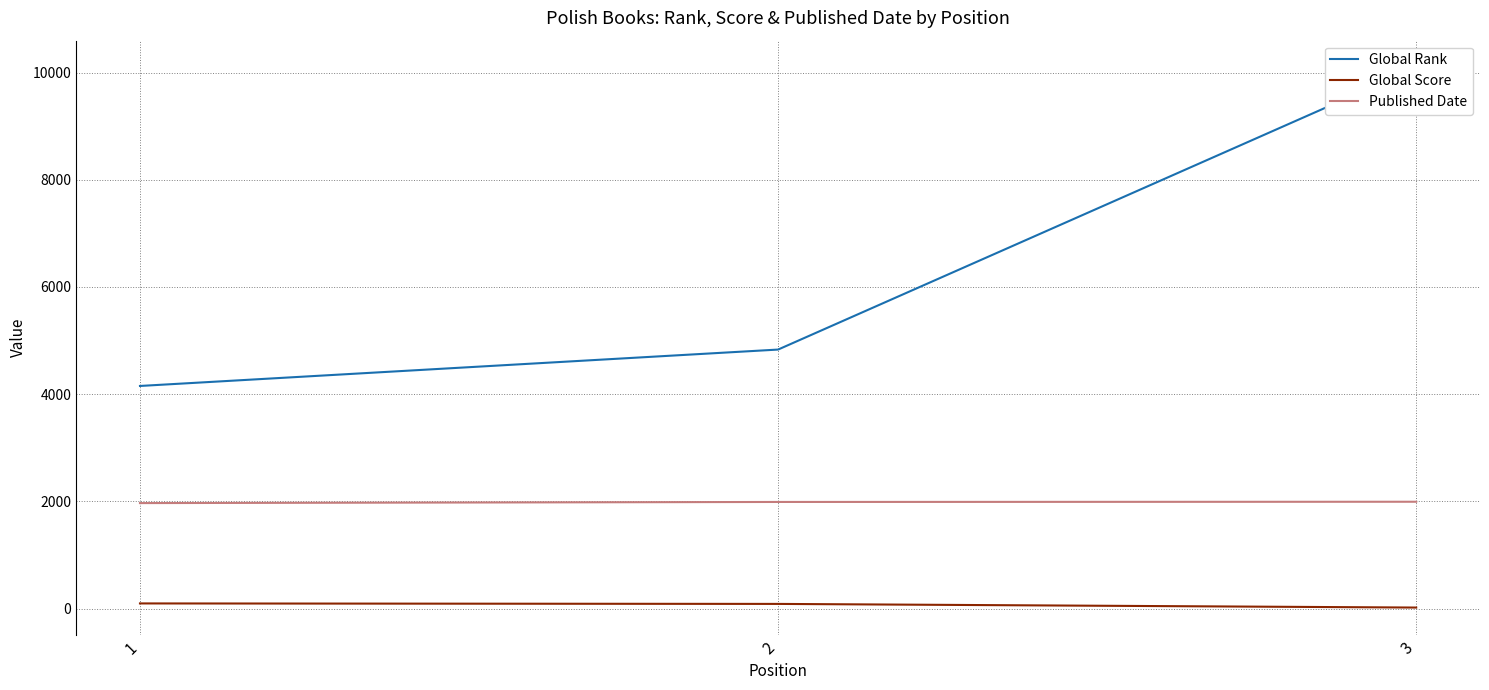

Rank the categories by Published Date value from lowest to highest.

1, 2, 3